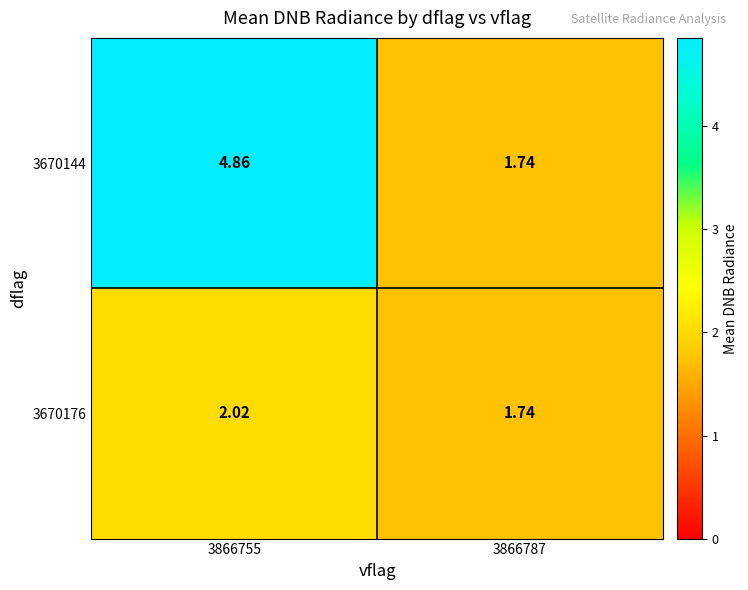

Rank the series at 3866755 from lowest to highest value.

3670176, 3670144